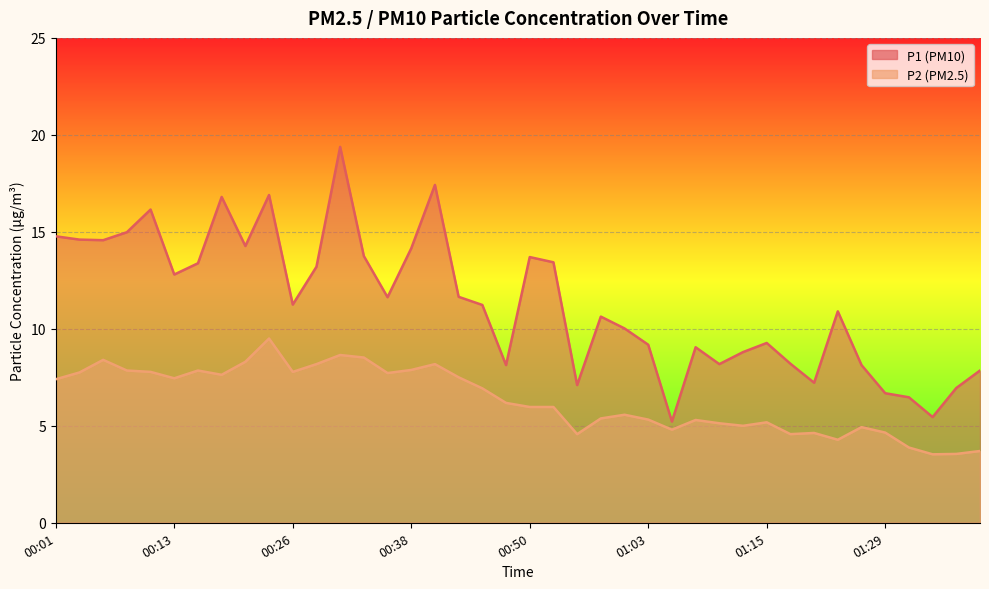

Reading right to left, what are all the values shown in this chart?

P1: 7.8	7.0	5.5	6.5	6.7	8.1	10.9	7.2	8.2	9.3	8.8	8.2	9.1	5.2	9.2	10.0	10.6	7.1	13.4	13.7	8.1	11.2	11.7	17.4	14.2	11.6	13.8	19.4	13.2	11.2	16.9	14.3	16.8	13.4	12.8	16.1	15.0	14.6	14.6	14.8
P2: 3.7	3.5	3.5	3.9	4.7	4.9	4.3	4.6	4.6	5.2	5.0	5.1	5.3	4.8	5.3	5.6	5.4	4.6	6.0	6.0	6.2	6.9	7.5	8.2	7.9	7.7	8.5	8.7	8.2	7.8	9.5	8.3	7.6	7.8	7.5	7.8	7.8	8.4	7.8	7.4